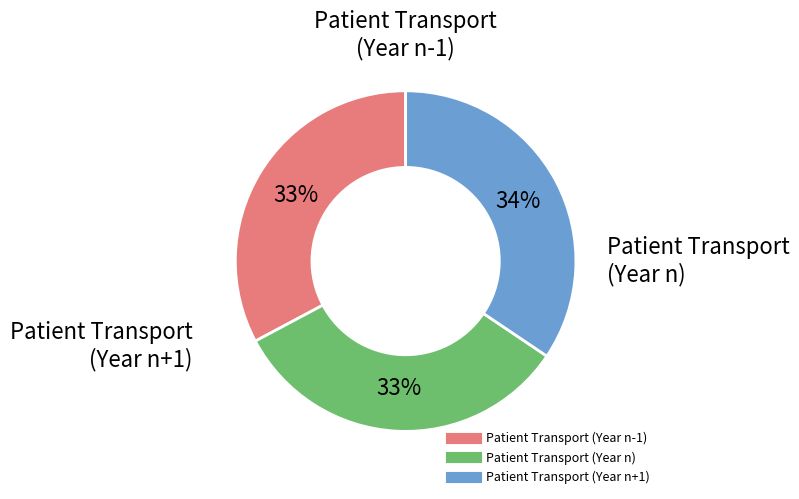

What percentage is the Patient Transport (Year n) slice, to the nearest percent?

33%